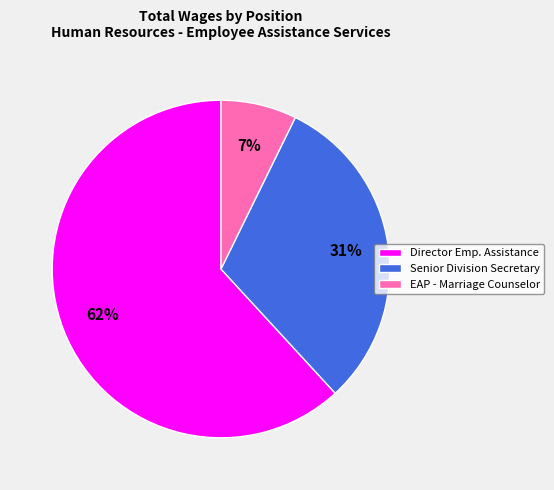

The Senior Division Secretary slice represents 31% of the pie. True or false?

True